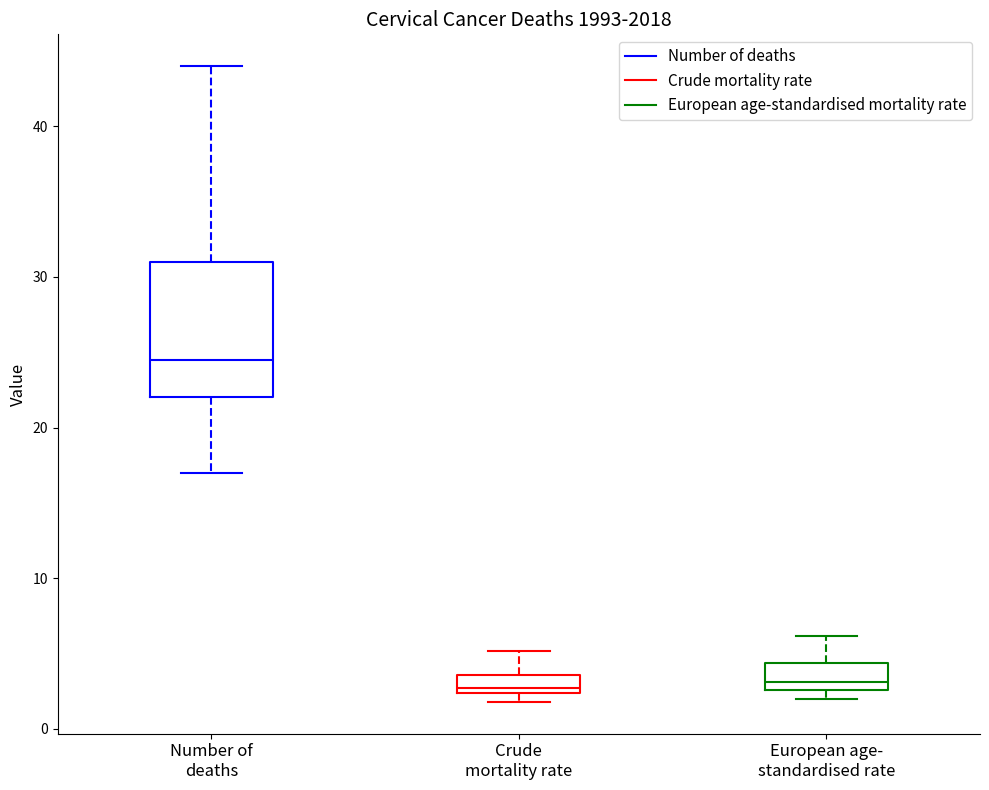

Which box is the tallest, from its lower edge to its upper edge?

Number of deaths